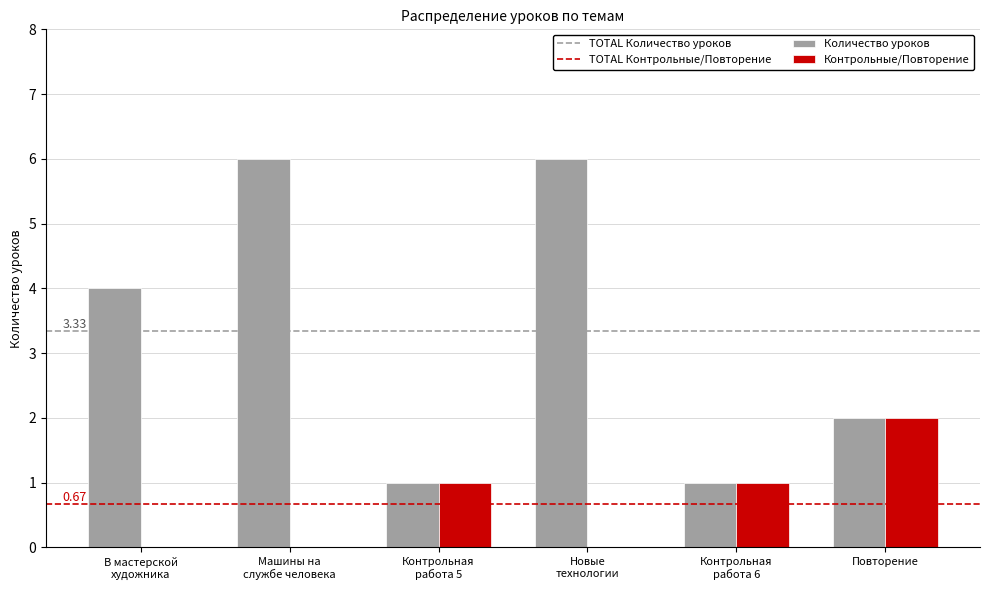

Which series has the largest total across all categories?

Количество уроков